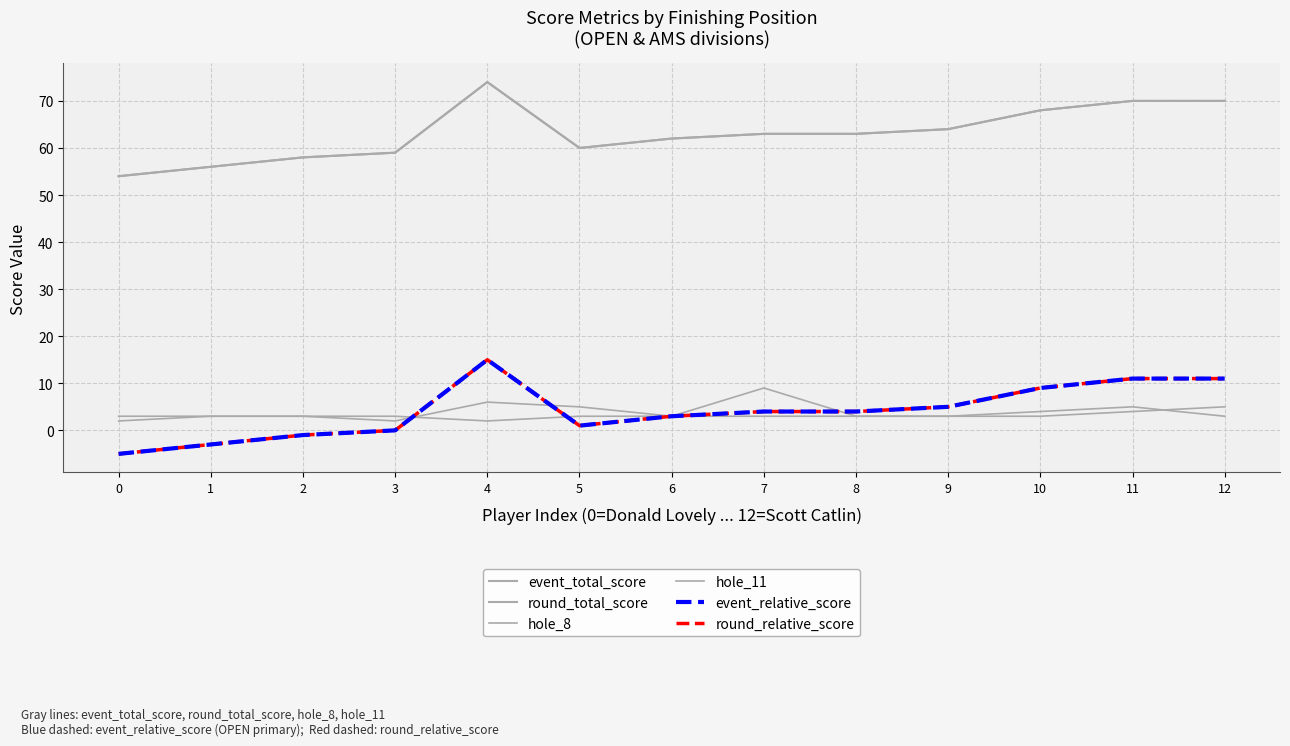

What is the difference between the second highest and second lowest values in the hole_8 series?

3